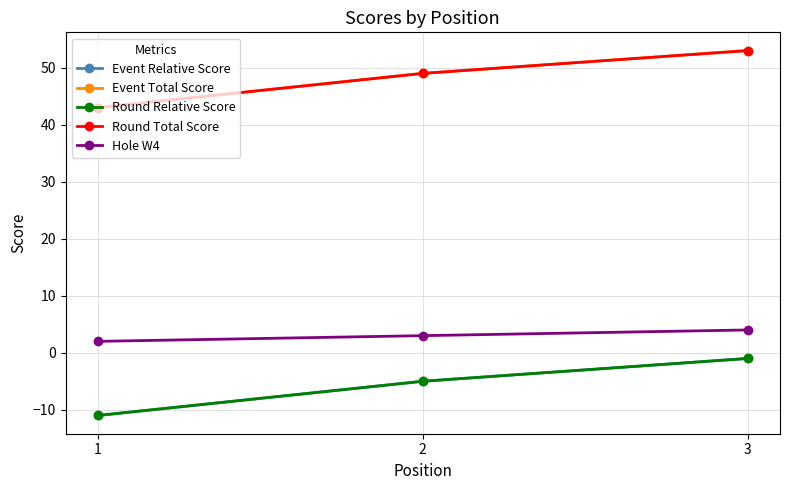

What is the difference between the maximum and minimum values in the Round Relative Score series?

10